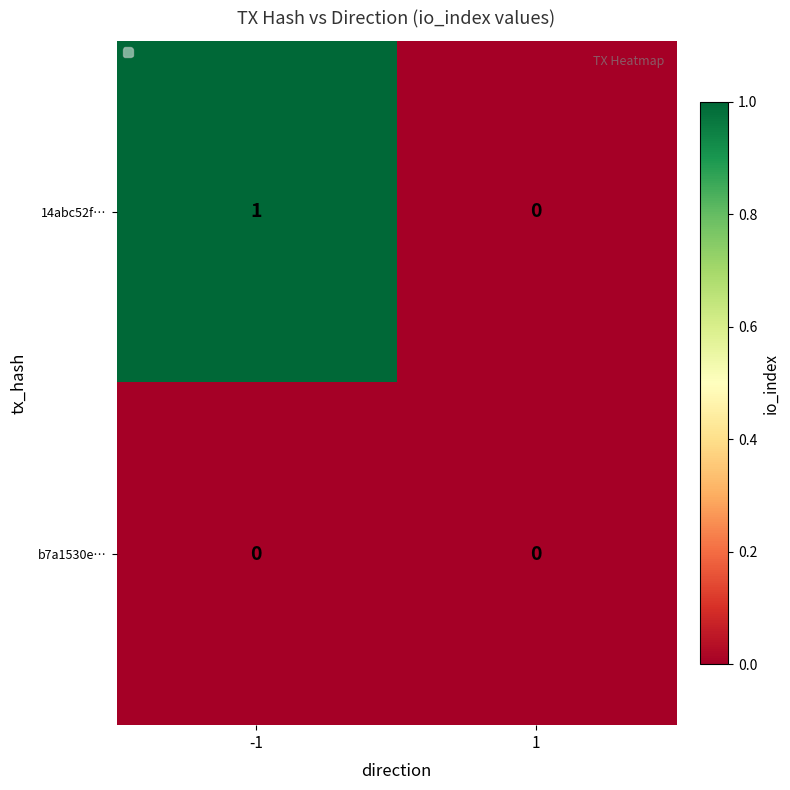

What is the total value across all series at -1?

1